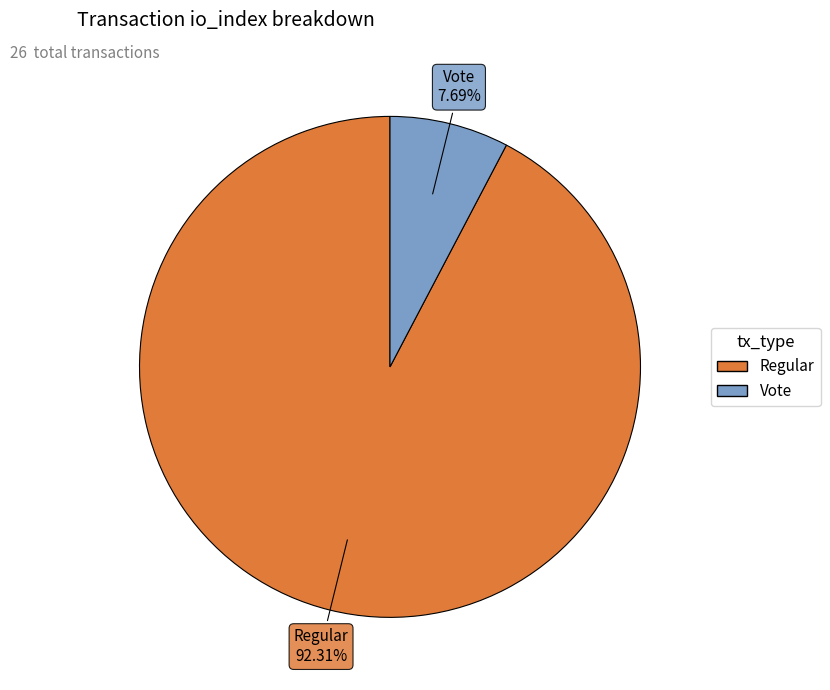

Approximately how many times larger is the value at Vote compared to Regular?

0.1